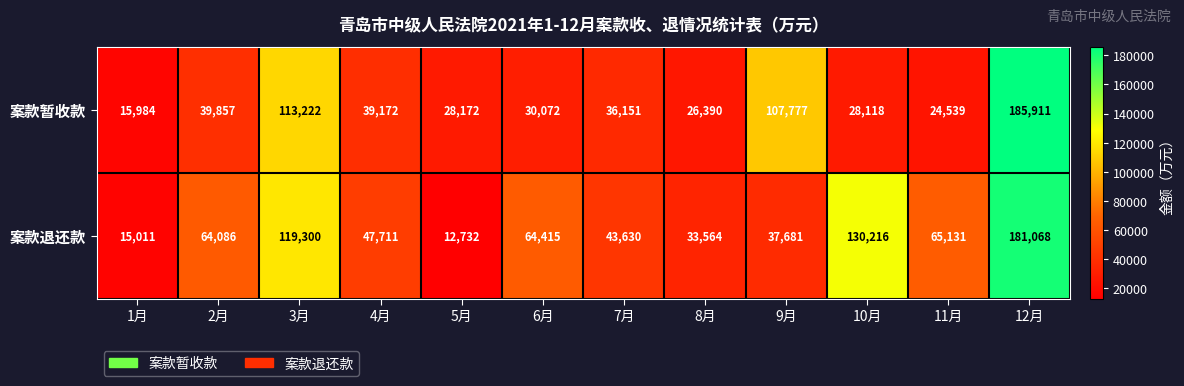

Rank the series at 5月 from highest to lowest value.

案款暂收款, 案款退还款